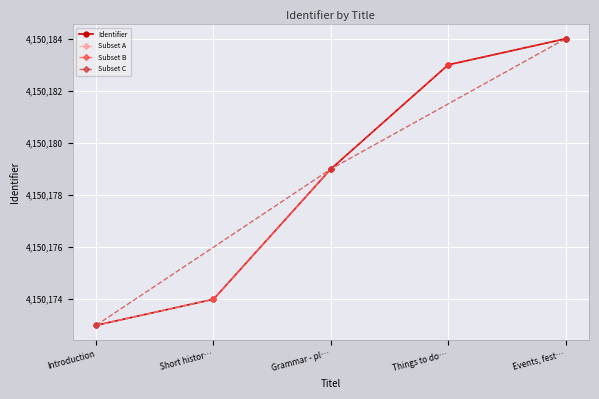

The chart shows a value of 4150173 at Introduction. True or false?

True